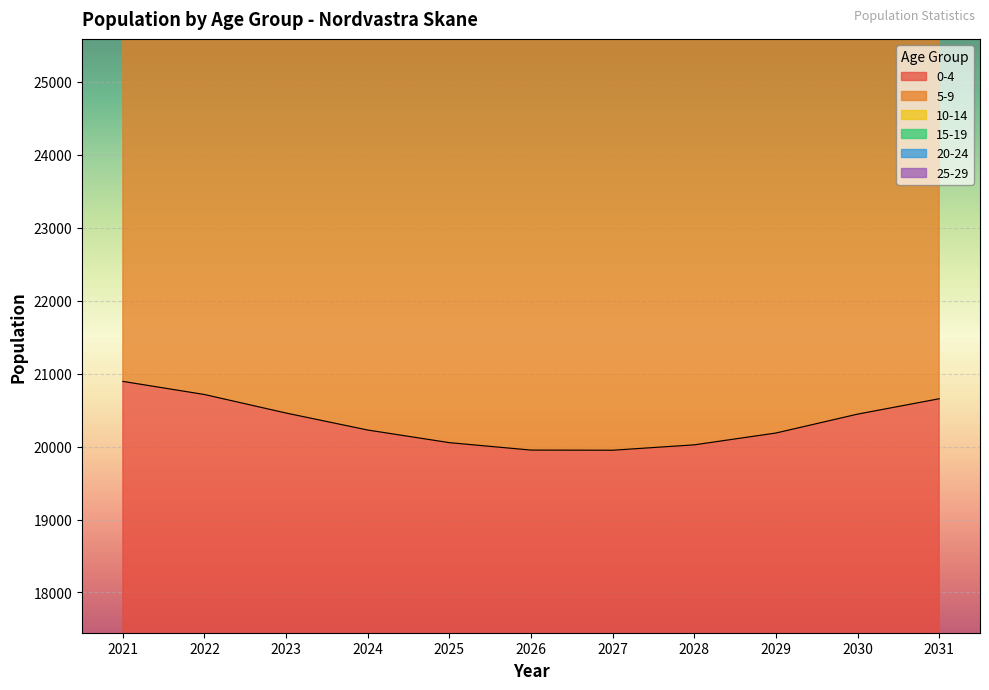

True or false: 0-4 and 15-19 cross at least once.

False